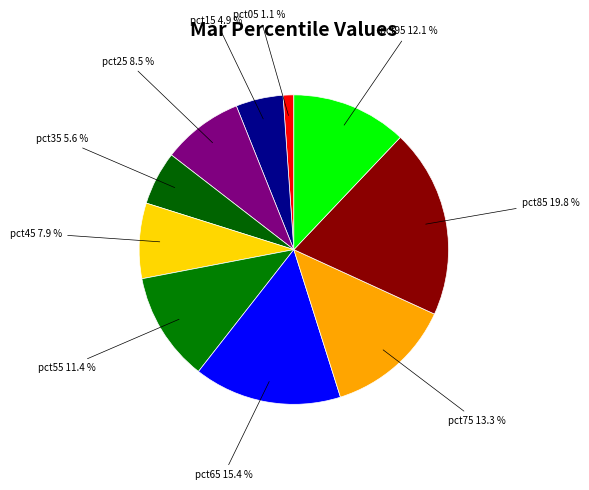

What is the smallest slice in the pie chart?

pct05